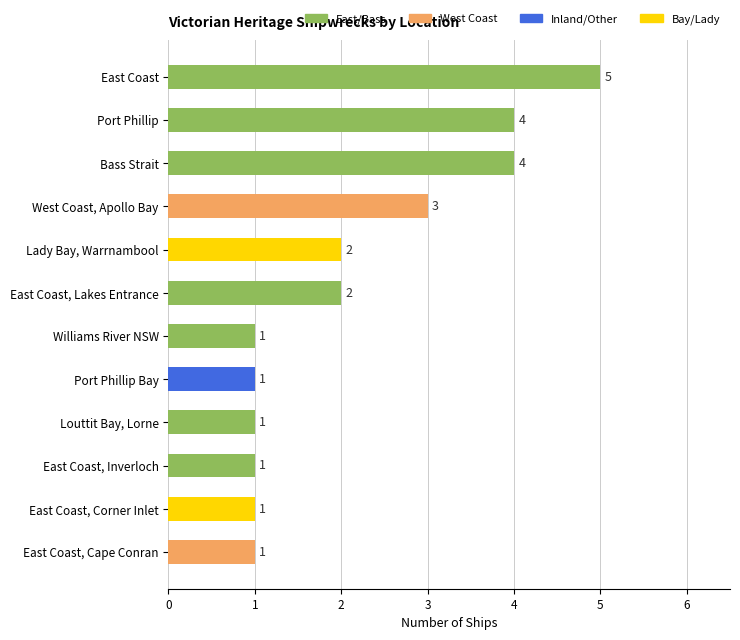

Approximately how many times larger is the value at Port Phillip Bay compared to Williams River NSW?

1.0